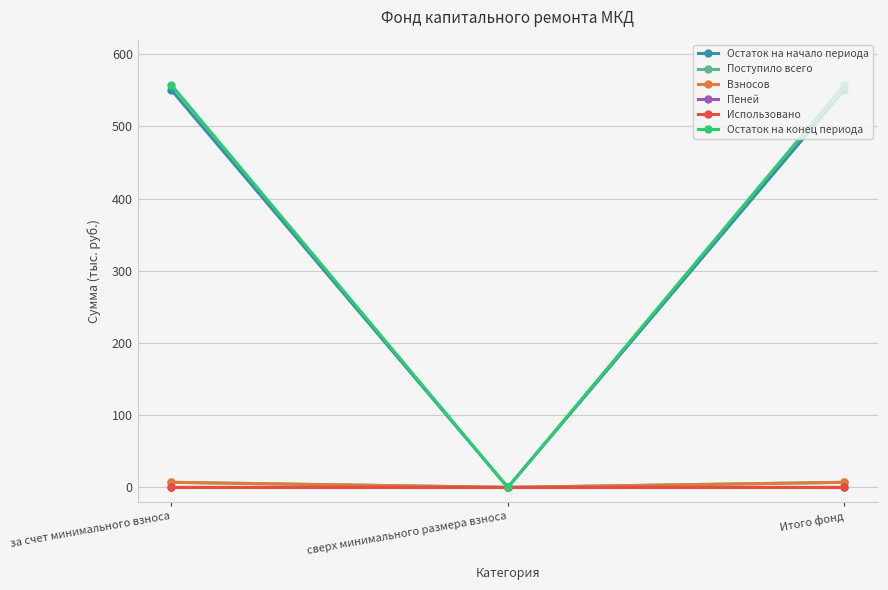

True or false: Остаток на конец периода has a value of 557.5 at Итого фонд.

True